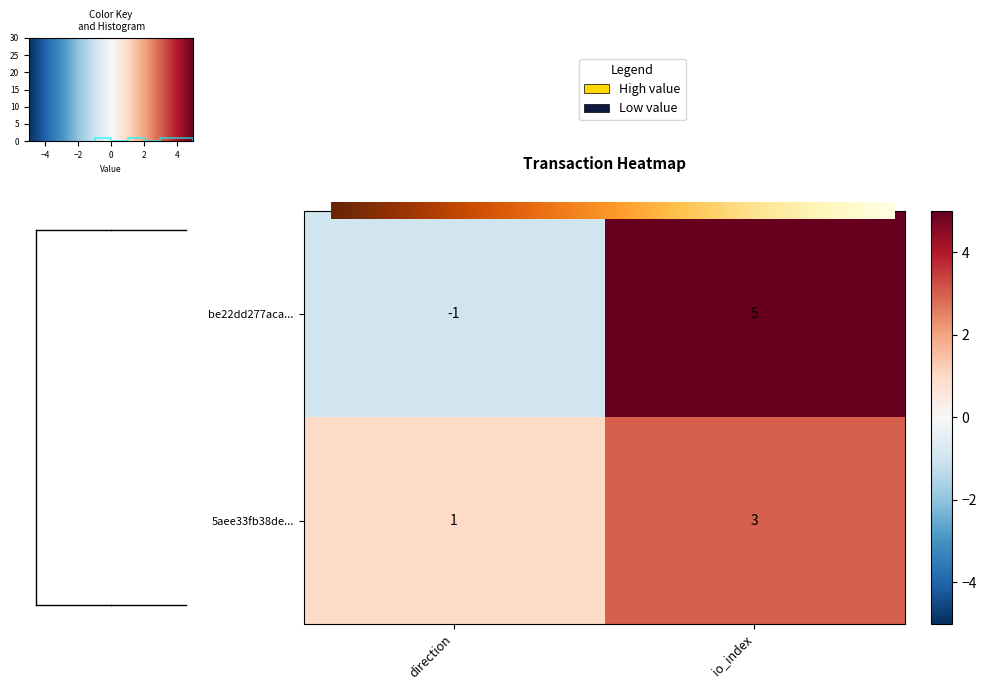

Where is 5aee33fb38de... nearest to the value 2?

direction